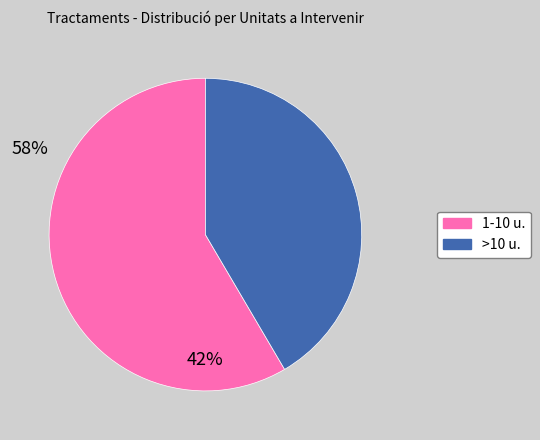

Rank the categories by value from lowest to highest.

>10 u., 1-10 u.